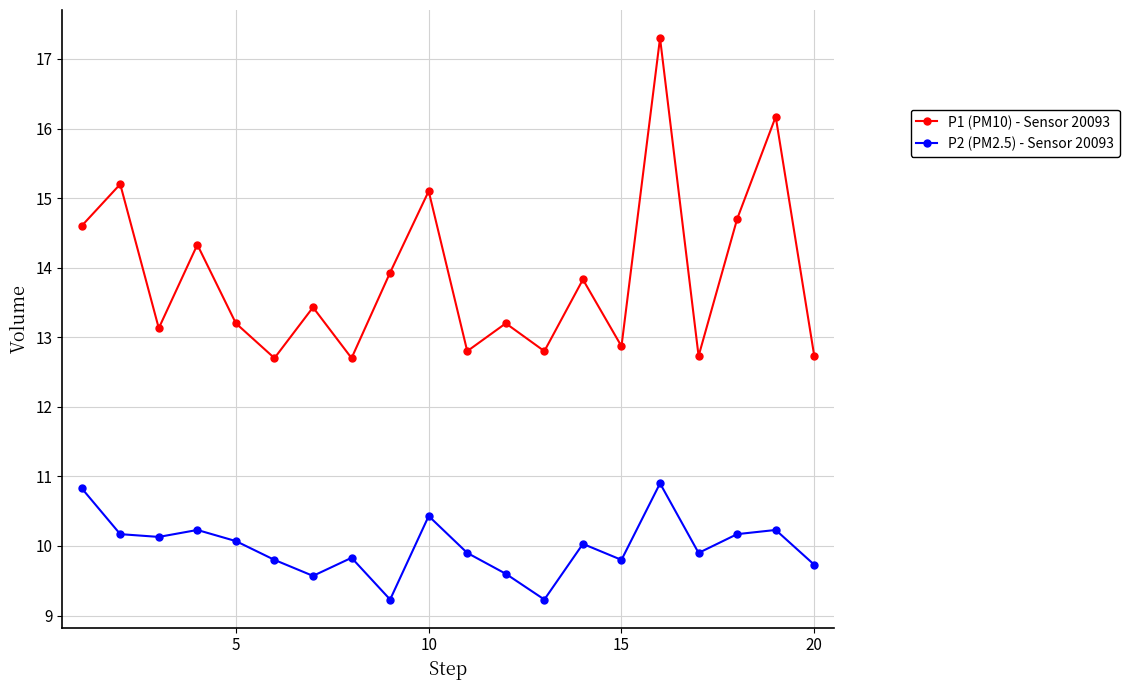

True or false: P2 (PM2.5) - Sensor 20093 and P1 (PM10) - Sensor 20093 intersect in this chart.

False